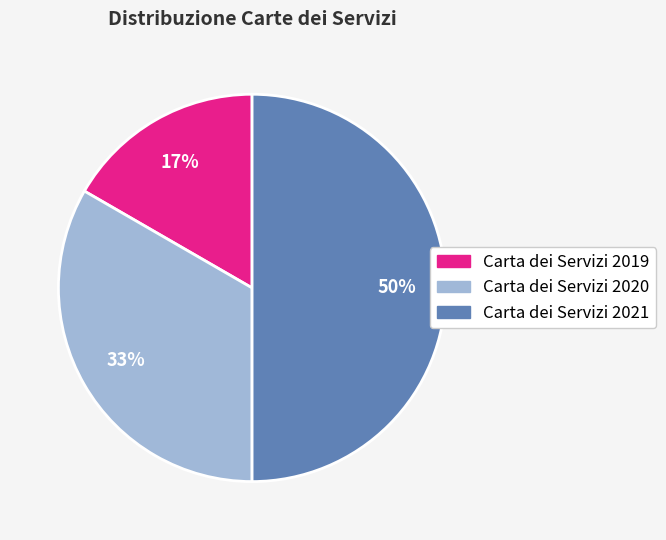

What is the largest slice in the pie chart?

Carta dei Servizi 2021